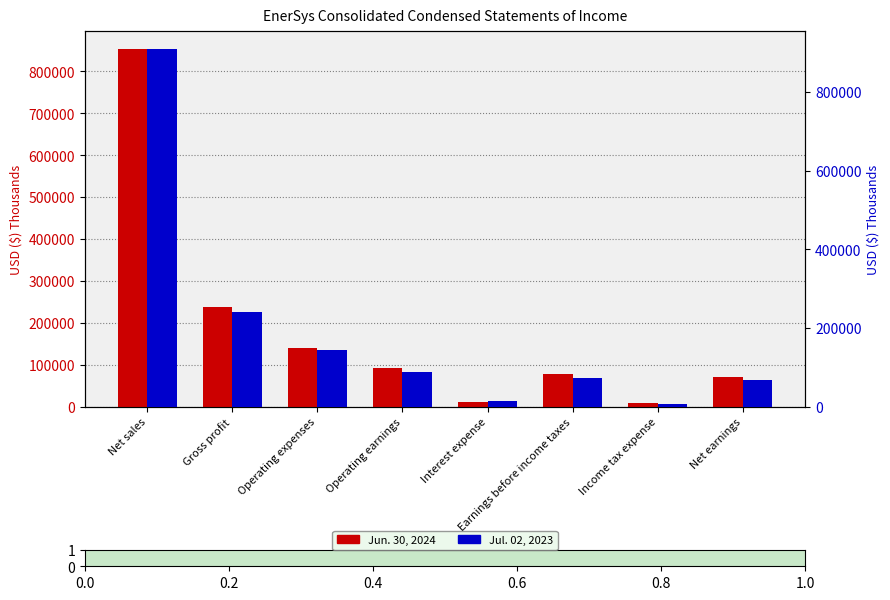

The value of Jul. 02, 2023 at Net earnings is 95111. True or false?

False